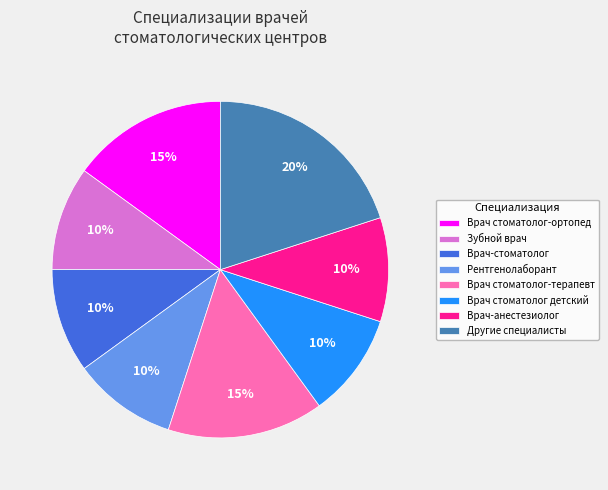

To the nearest percent, what percentage of the pie is Врач-анестезиолог?

10%